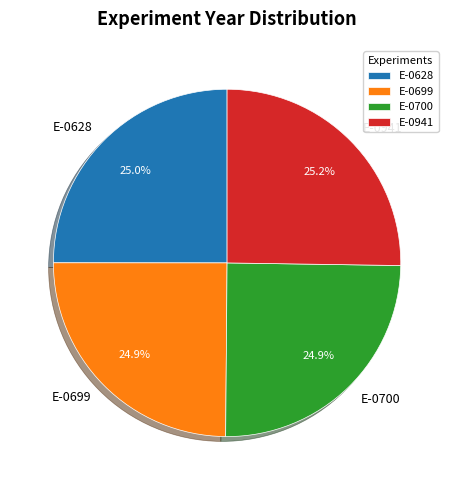

The E-0628 slice represents 25% of the pie. True or false?

True